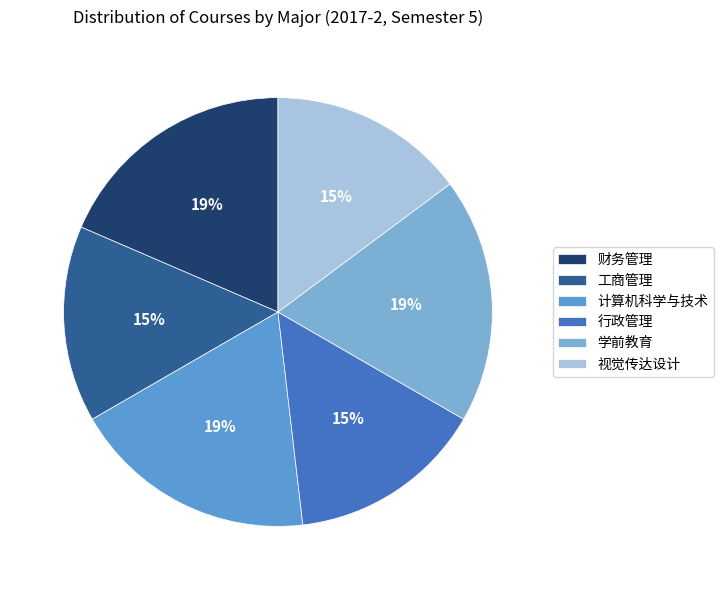

Approximately how many times larger is the value at 计算机科学与技术 compared to 视觉传达设计?

1.2